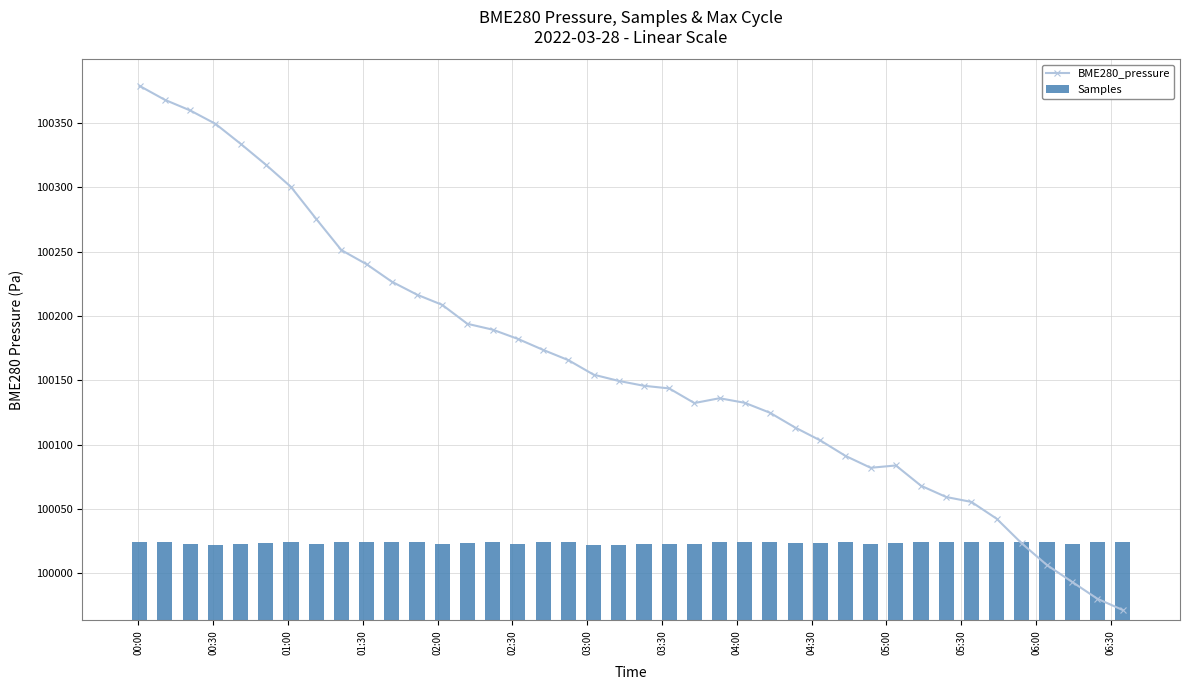

Does the chart contain any negative values?

No